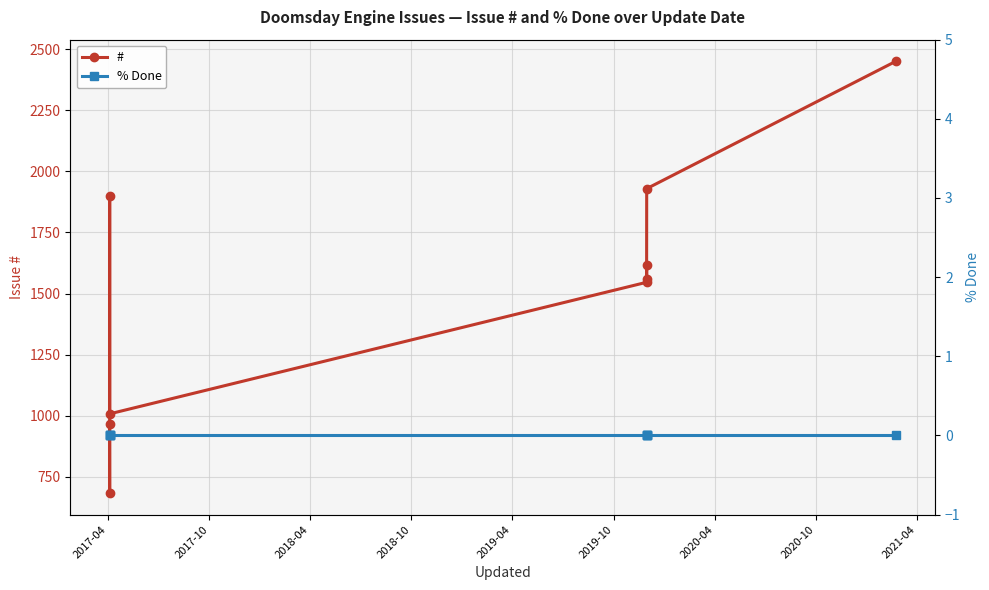

Reading left to right, extract all data points from this chart.

#: 967	684	1897	1008	1546	1616	1559	1929	2450
% Done: 0	0	0	0	0	0	0	0	0